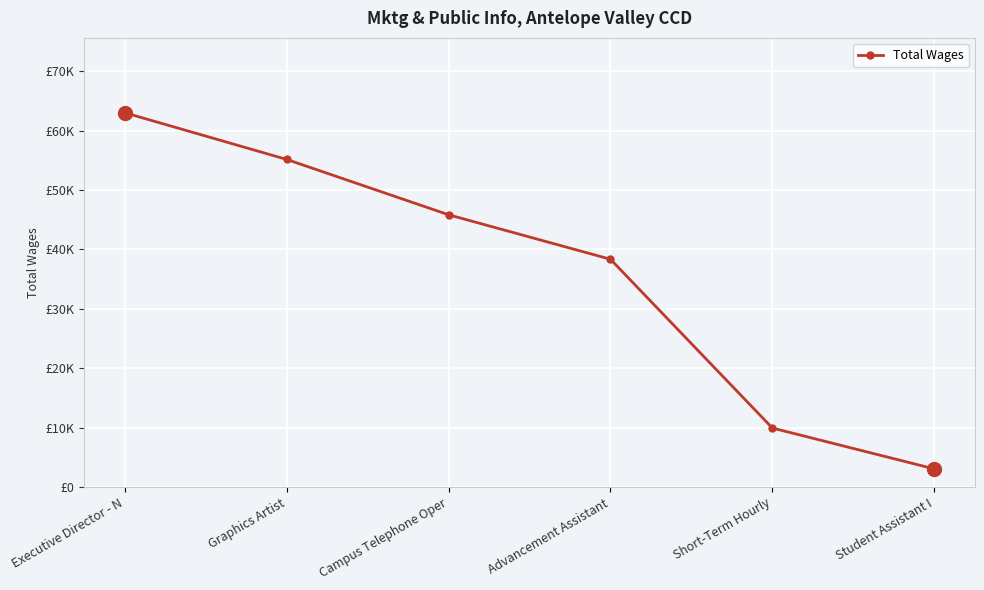

Rank the categories by value from lowest to highest.

Student Assistant I, Short-Term Hourly, Advancement Assistant, Campus Telephone Oper, Graphics Artist, Executive Director - N